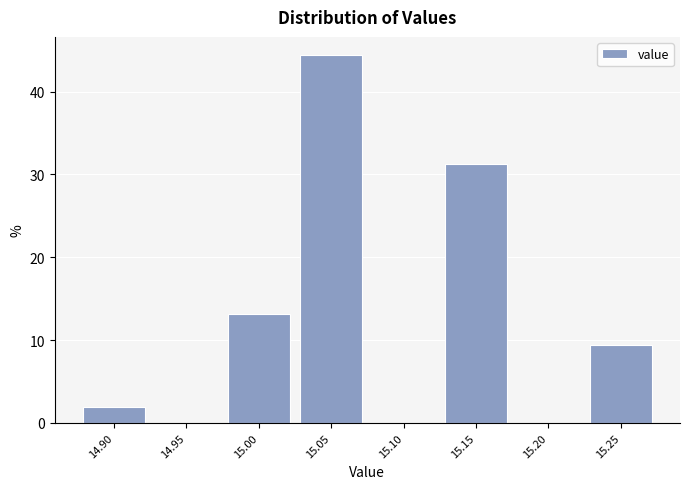

What is the ratio of the value at 15.00 to the value at 15.05?

0.3